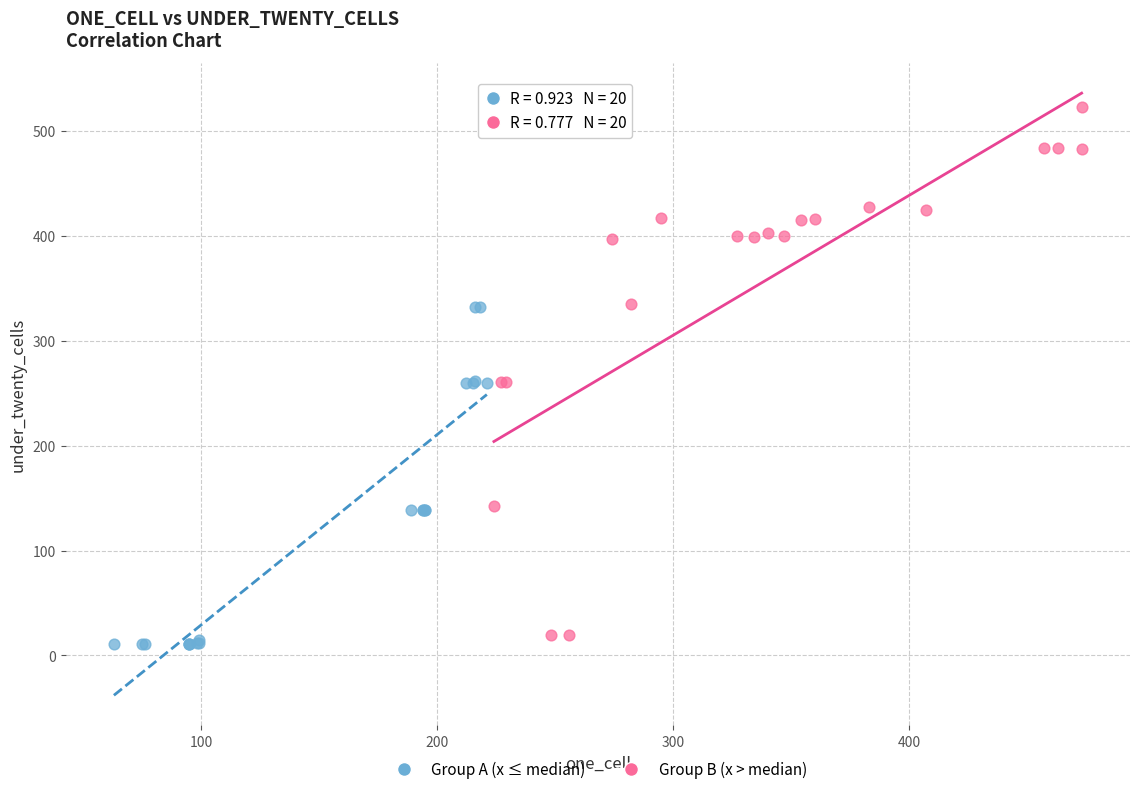

Which series reaches the minimum Y coordinate?

Group A (x ≤ median)